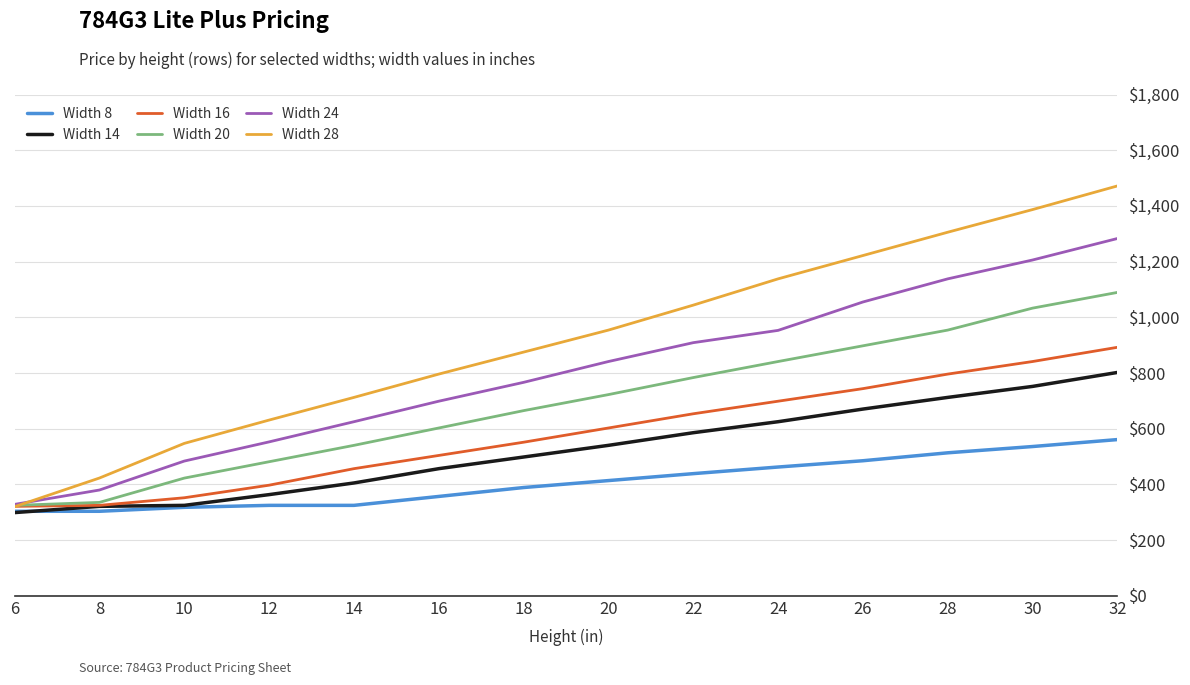

Rank the categories by Width 28 value from highest to lowest.

32, 30, 28, 26, 24, 22, 20, 18, 16, 14, 12, 10, 8, 6